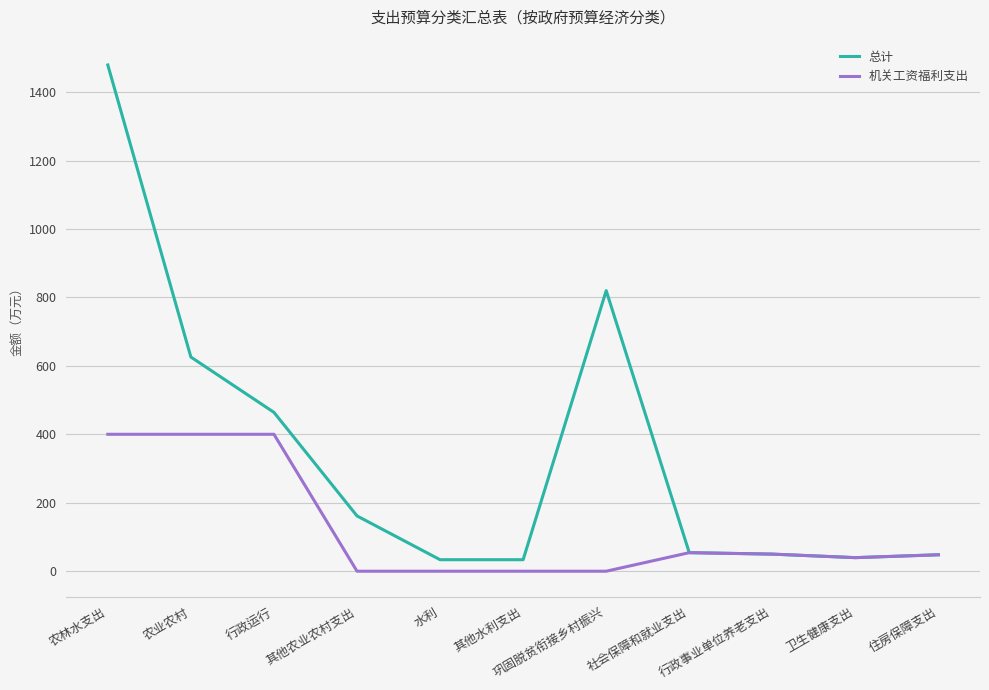

List the series in order of their peak value, highest first.

总计, 机关工资福利支出